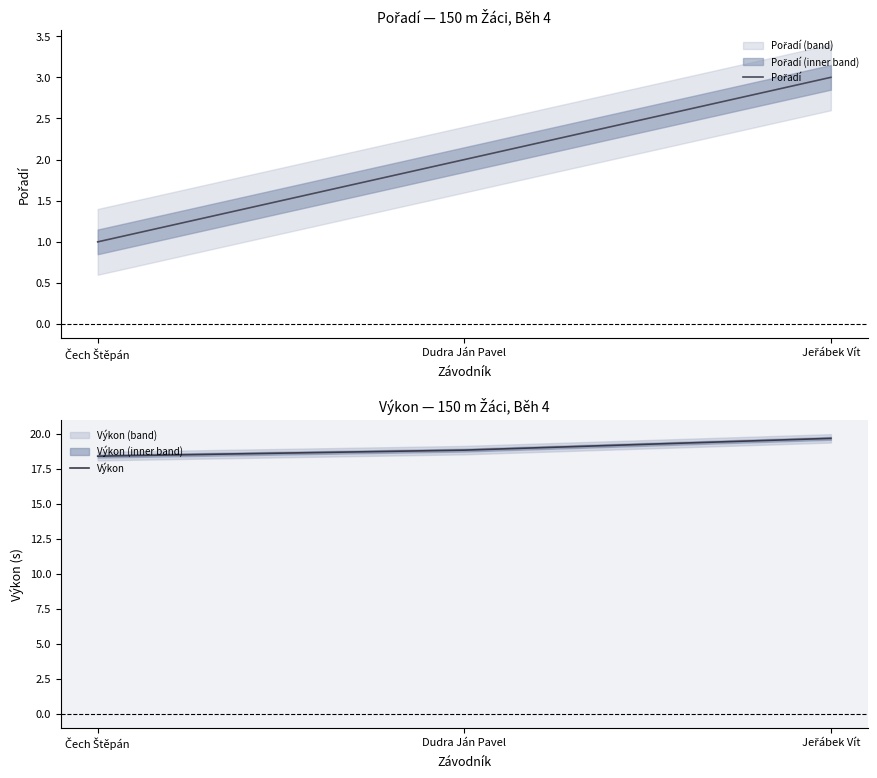

Reading left to right, list all the values displayed in this chart.

Pořadí: Čech Štěpán=1.0	Dudra Ján Pavel=2.0	Jeřábek Vít=3.0
Výkon: Čech Štěpán=18.4	Dudra Ján Pavel=18.8	Jeřábek Vít=19.7